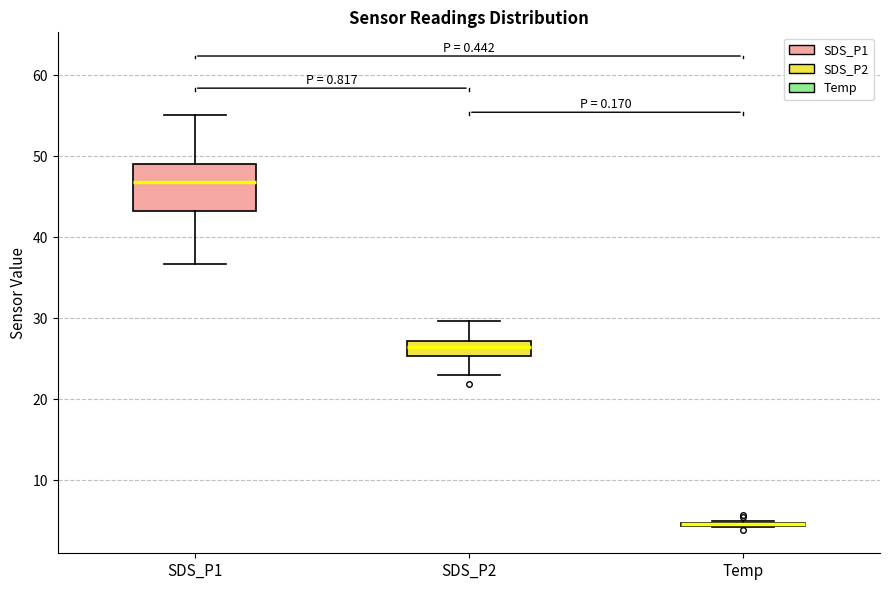

Which box is the tallest, from its lower edge to its upper edge?

SDS_P1